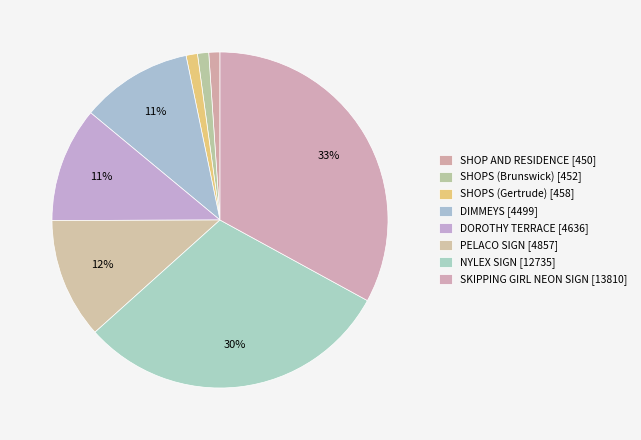

To the nearest percent, what percentage of the pie is DIMMEYS?

11%